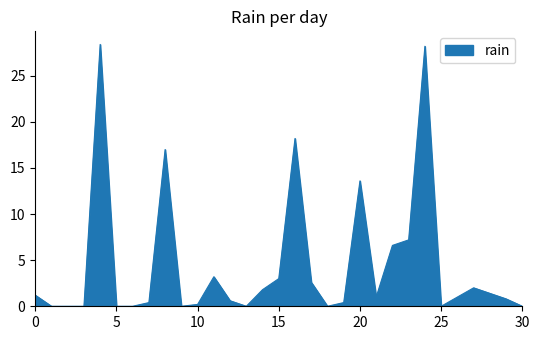

What is the greatest value displayed?

28.4